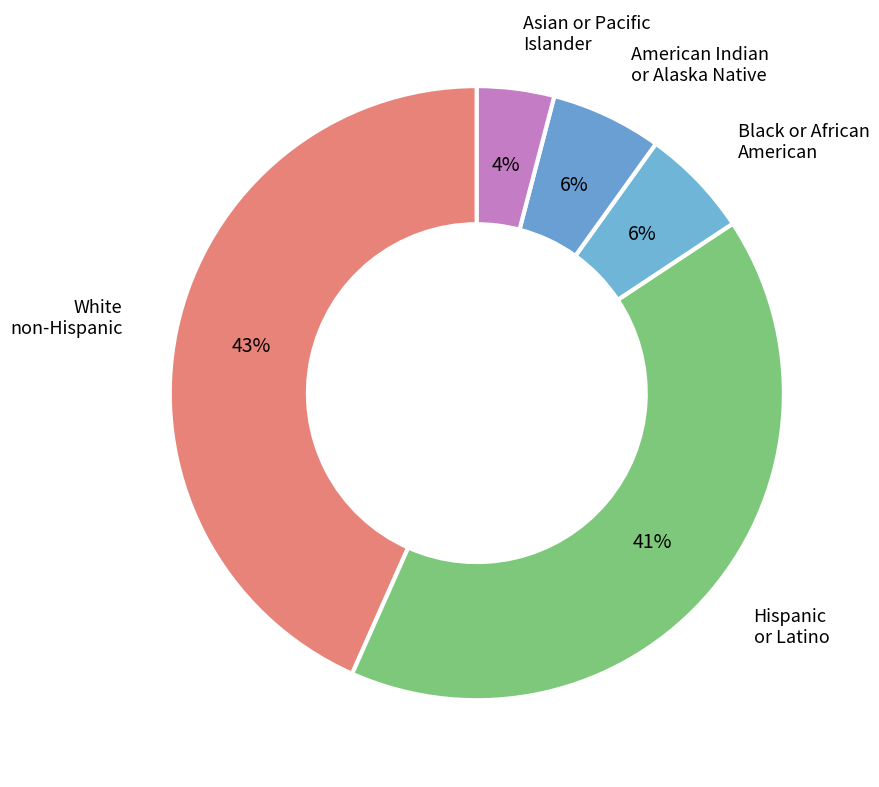

Between American Indian or Alaska Native and White non-Hispanic, which is larger?

White non-Hispanic